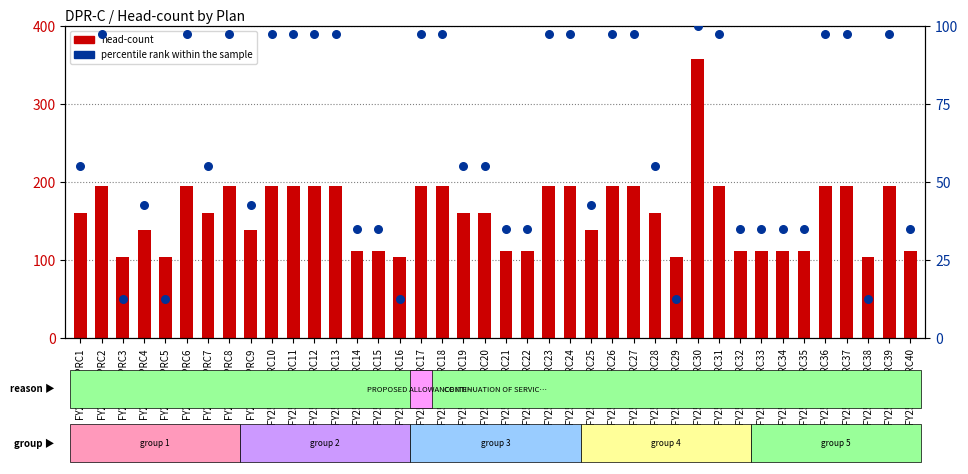

Which series has the largest total across all categories?

head-count